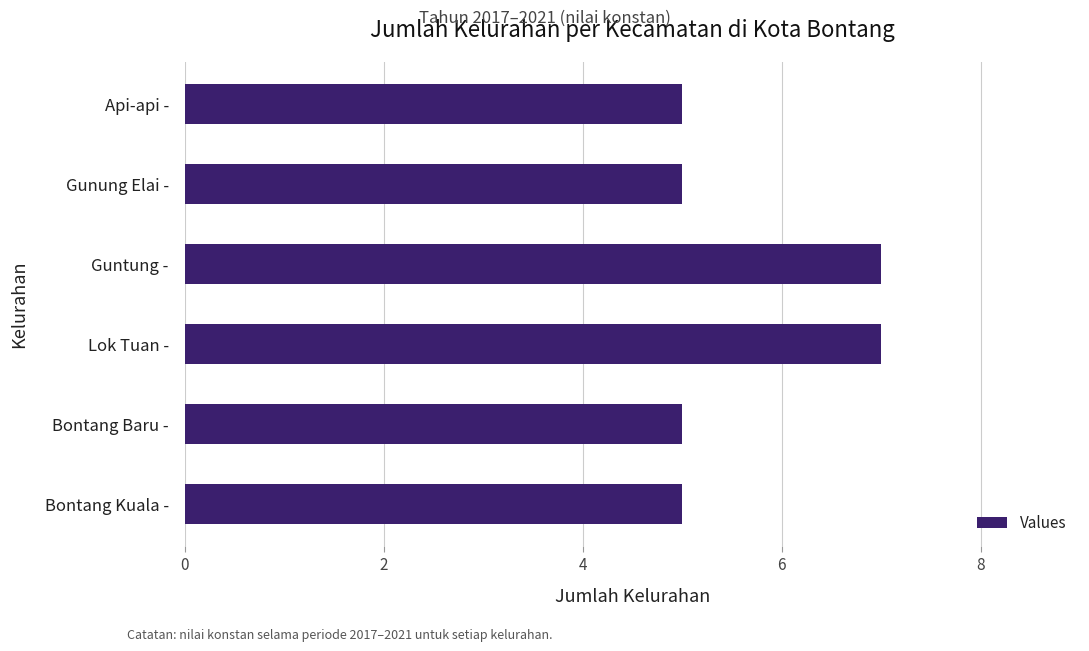

What is the average value?

6